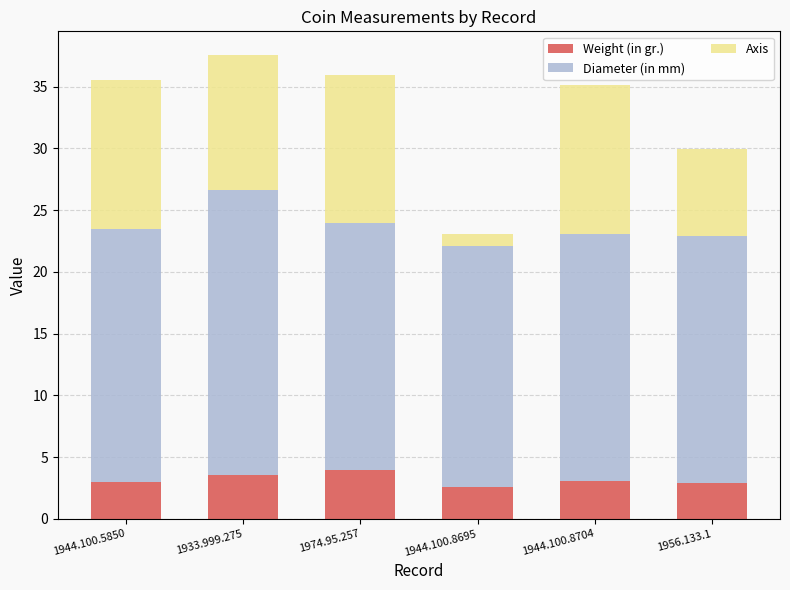

True or false: Weight (in gr.) has a value of 2.6 at 1974.95.257.

False